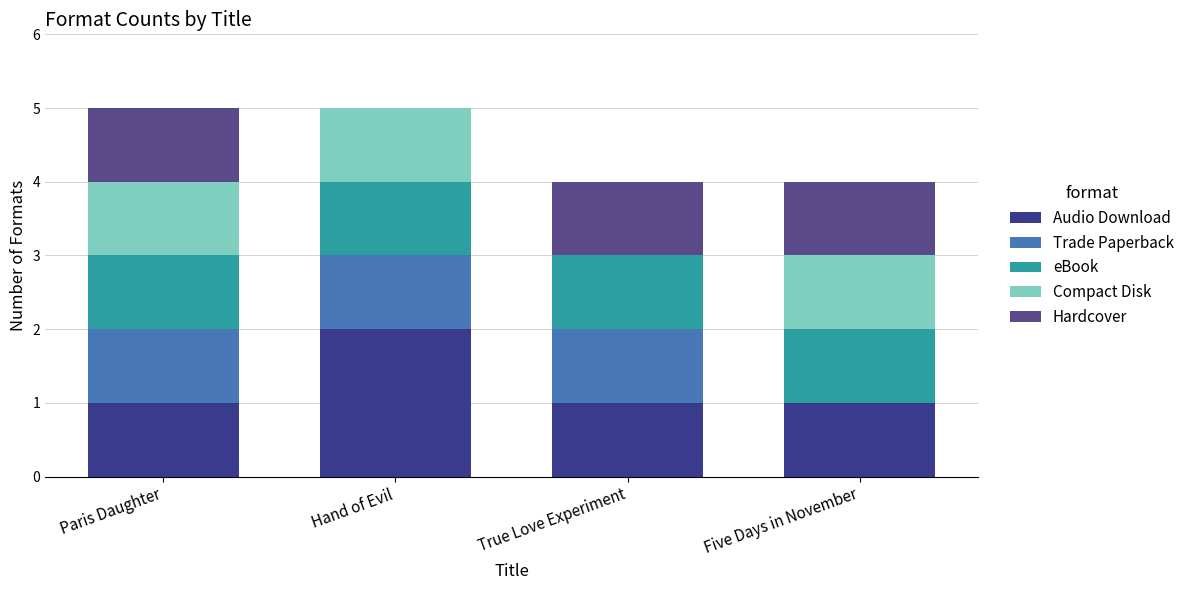

Are the bars grouped side by side (vs. stacked)?

No